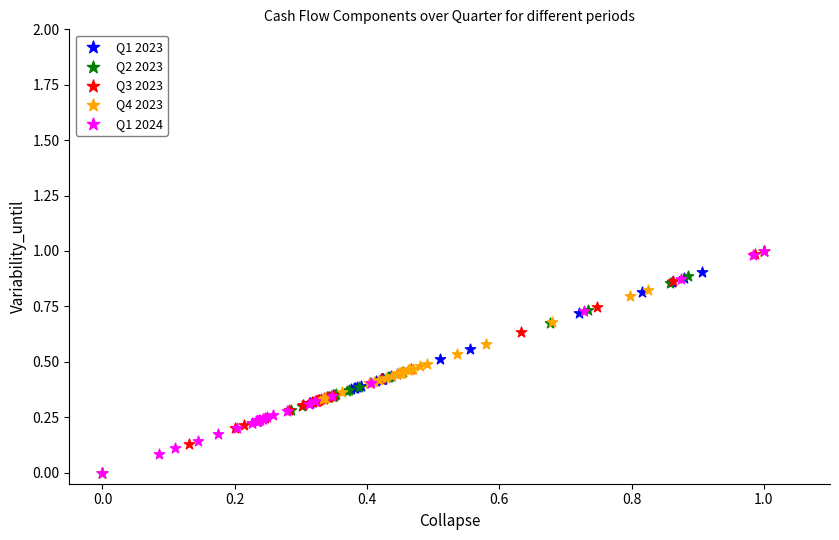

What are all the series names shown in the legend?

Q1 2023, Q2 2023, Q3 2023, Q4 2023, Q1 2024